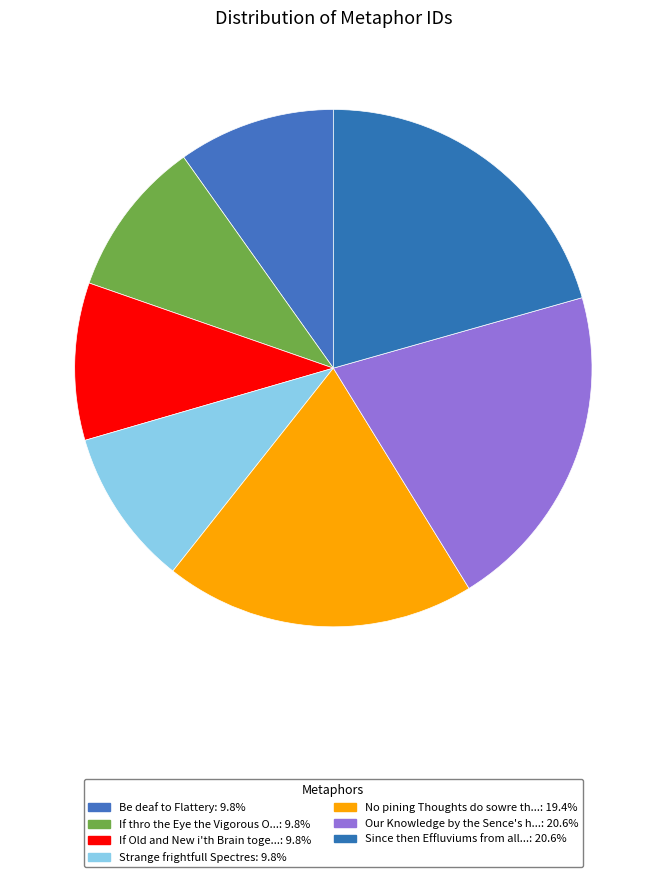

How many segments does this pie chart have?

7